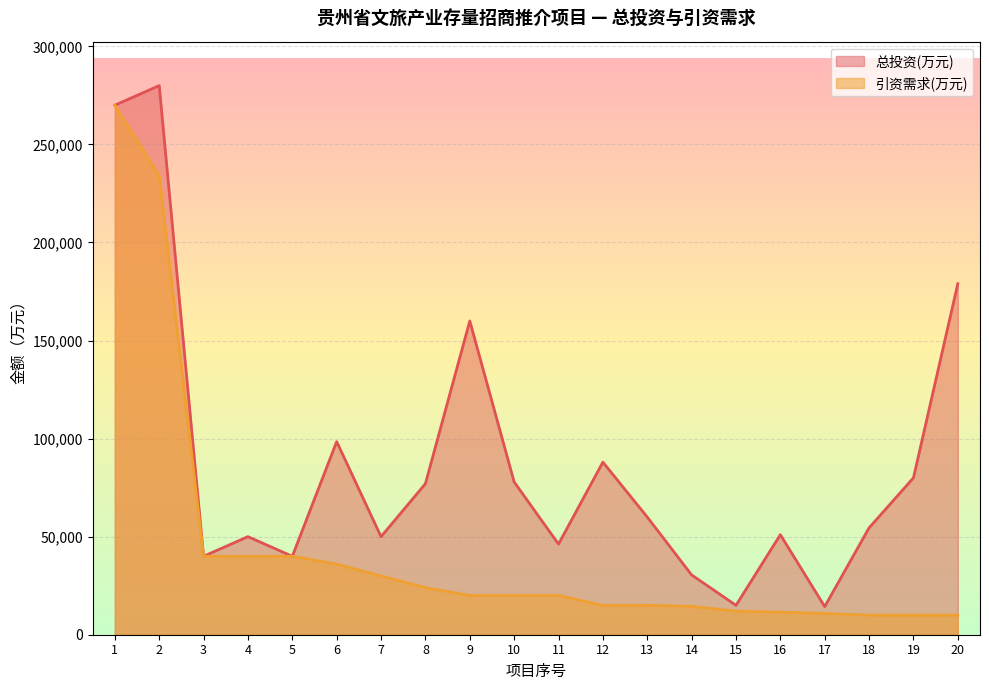

How many values in the 引资需求(万元) series exceed 20000?

8